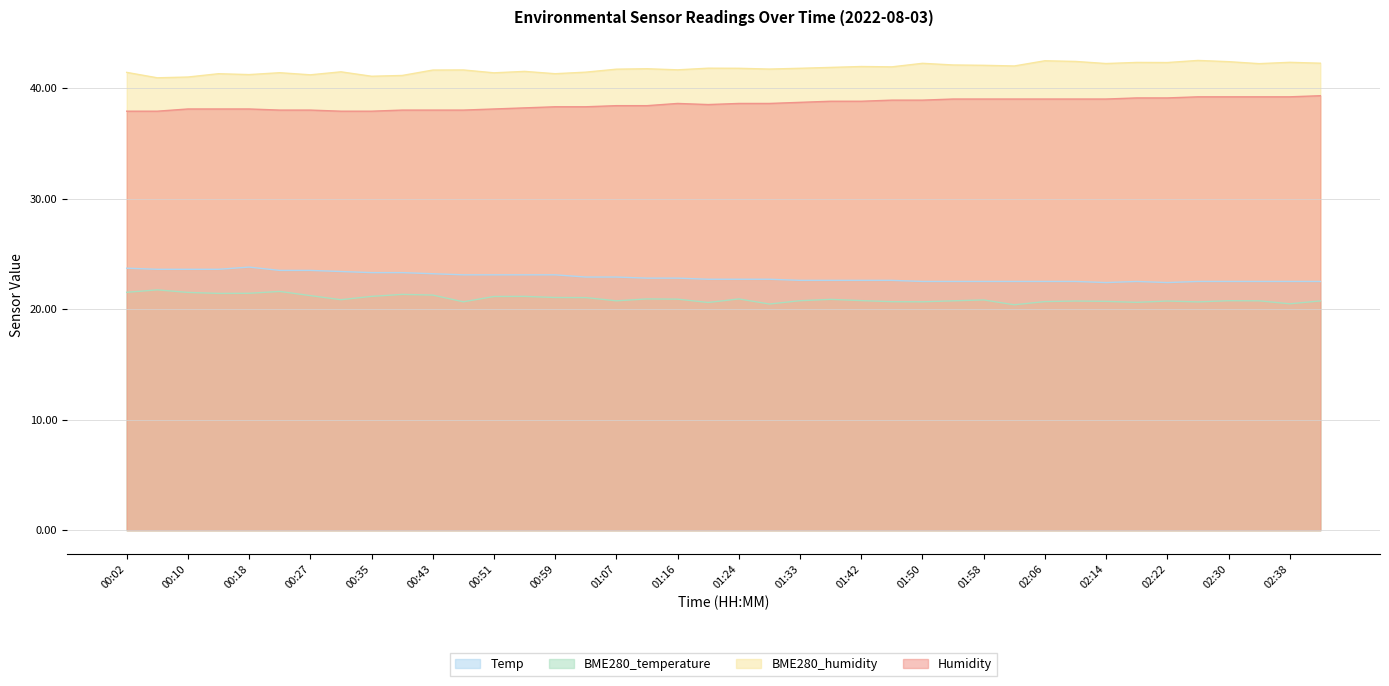

True or false: Humidity has a value of 67.6 at 02:42.

False